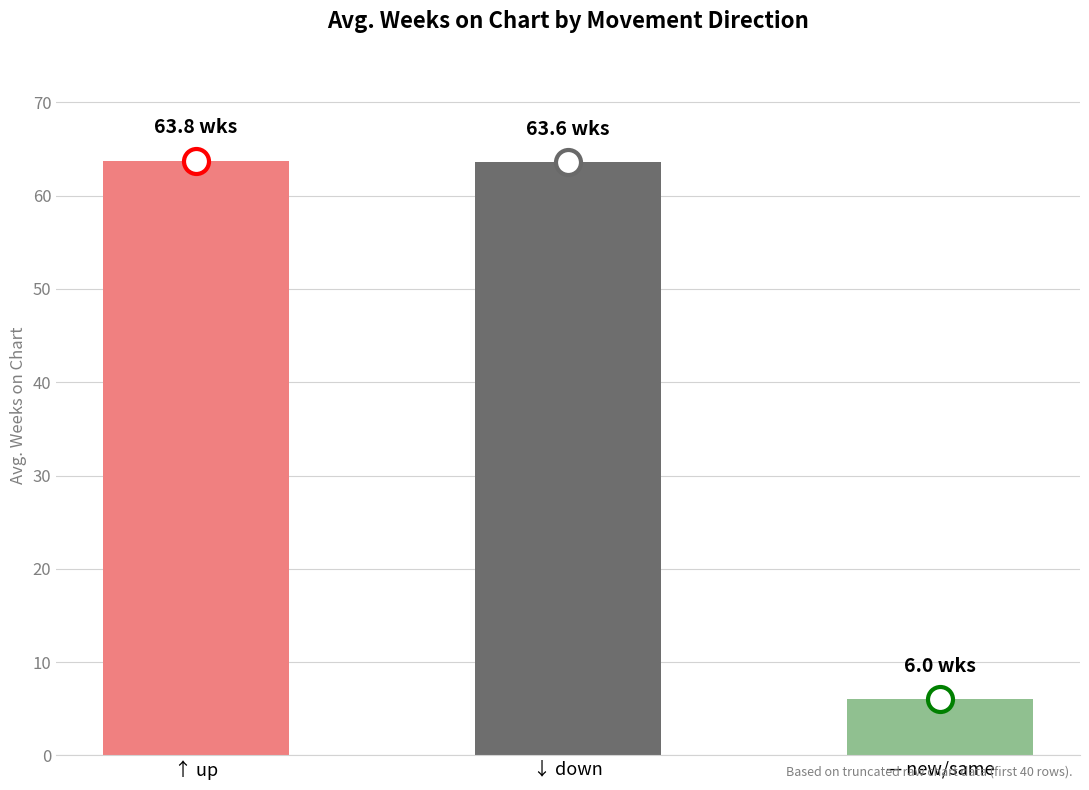

What is the maximum value shown in the chart?

63.8